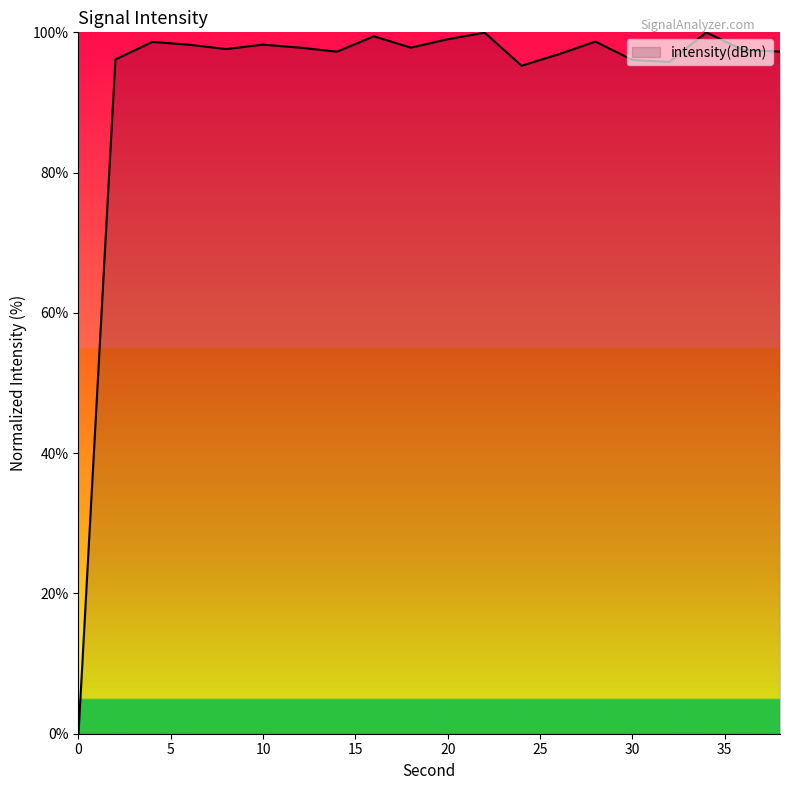

What is the maximum value shown in the chart?

100.0